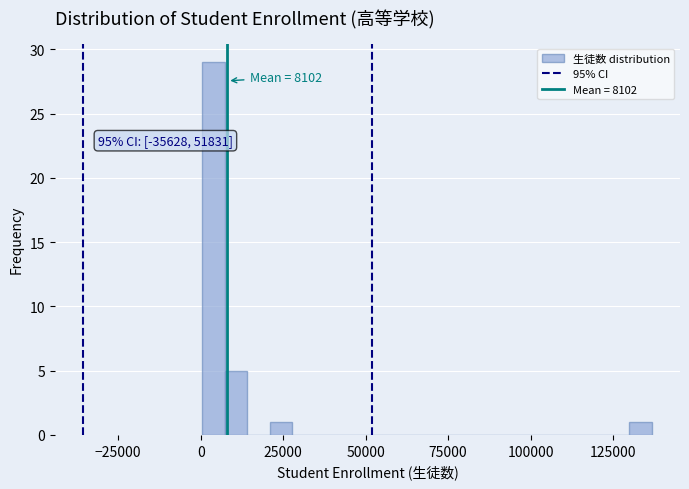

Around what value on the x-axis is the tallest bar? Give the approximate position of its centre, as read against the axis.

5000